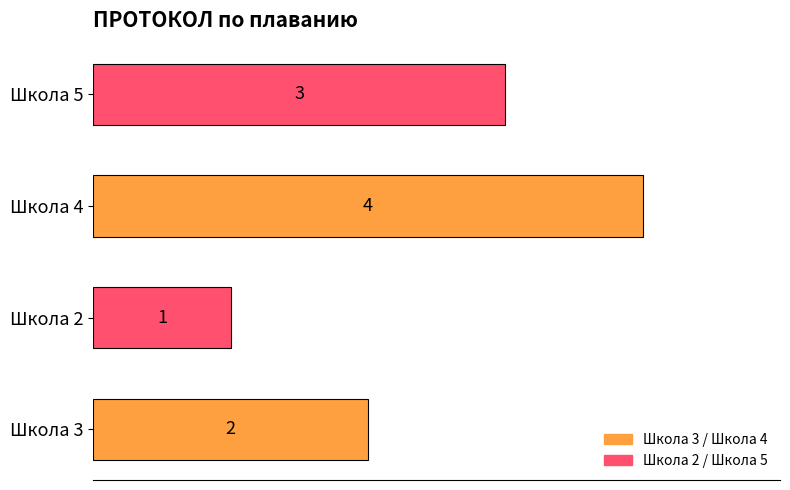

Are the bars grouped side by side (vs. stacked)?

No